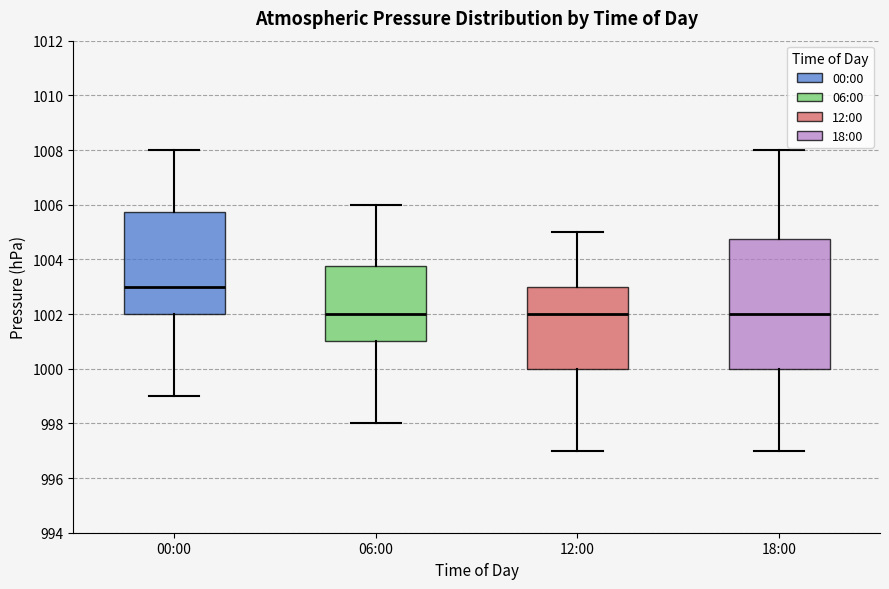

Where does the median line of the box for 12:00 sit on the y-axis? The values are not printed on the chart, so give them approximately, as read against the axis.

1002.0